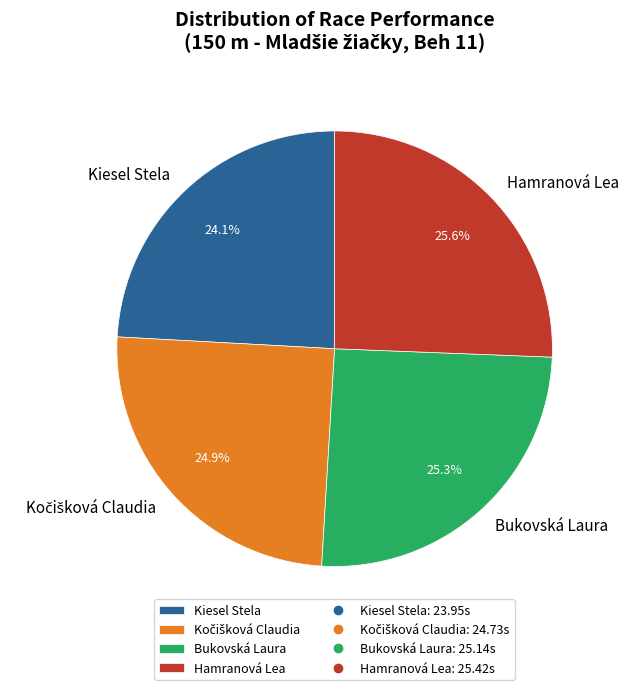

Is it true that Kiesel Stela is 16% of the pie?

False